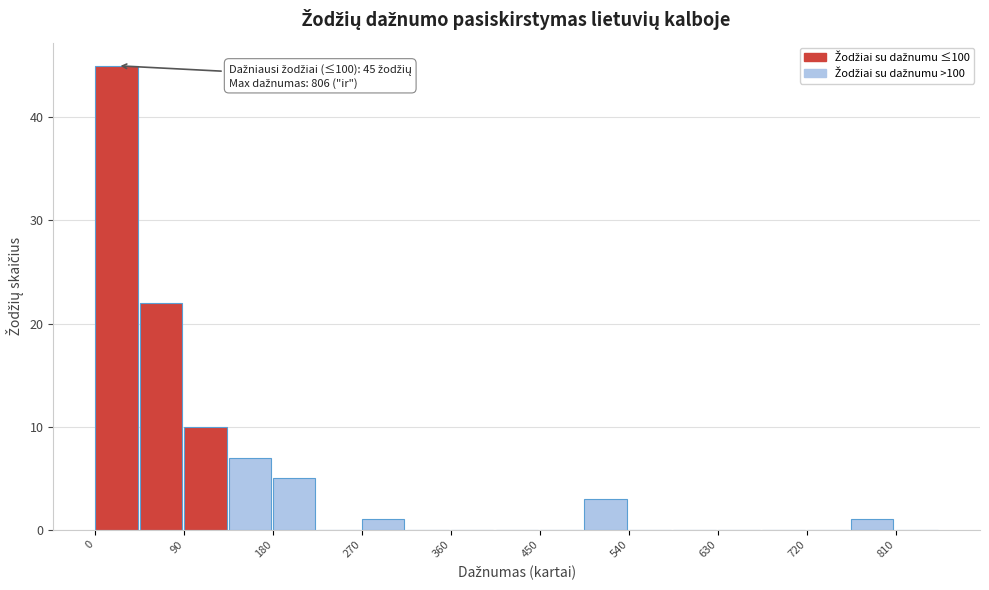

Over which range of the x-axis is the bar tallest?

0 to 50